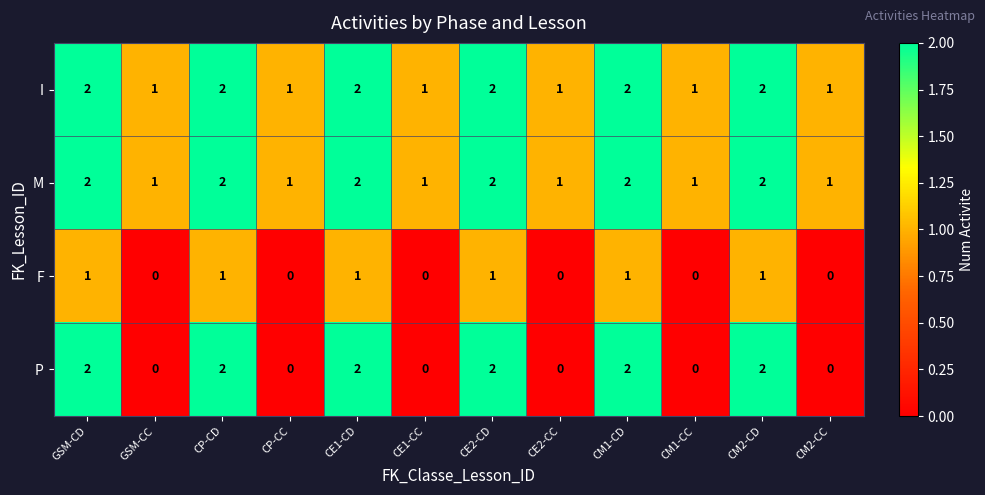

What is the greatest value displayed?

2